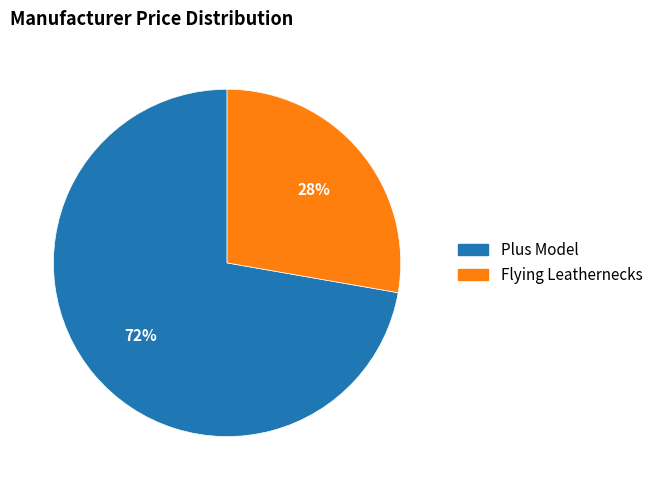

Does any single category account for the majority?

Yes